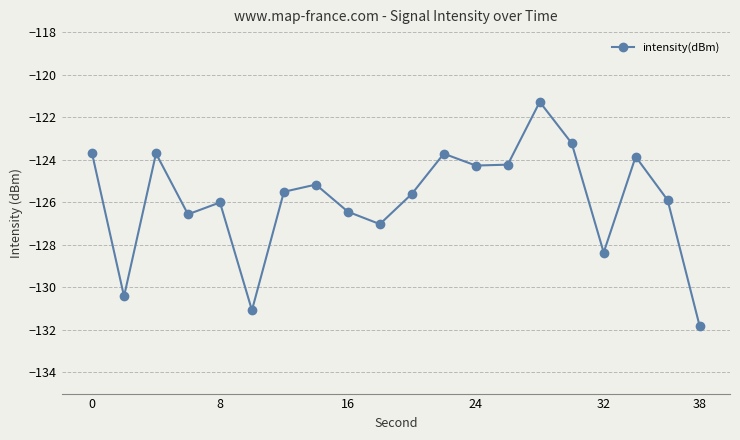

What is the value of the 12th point from the left?

-123.7